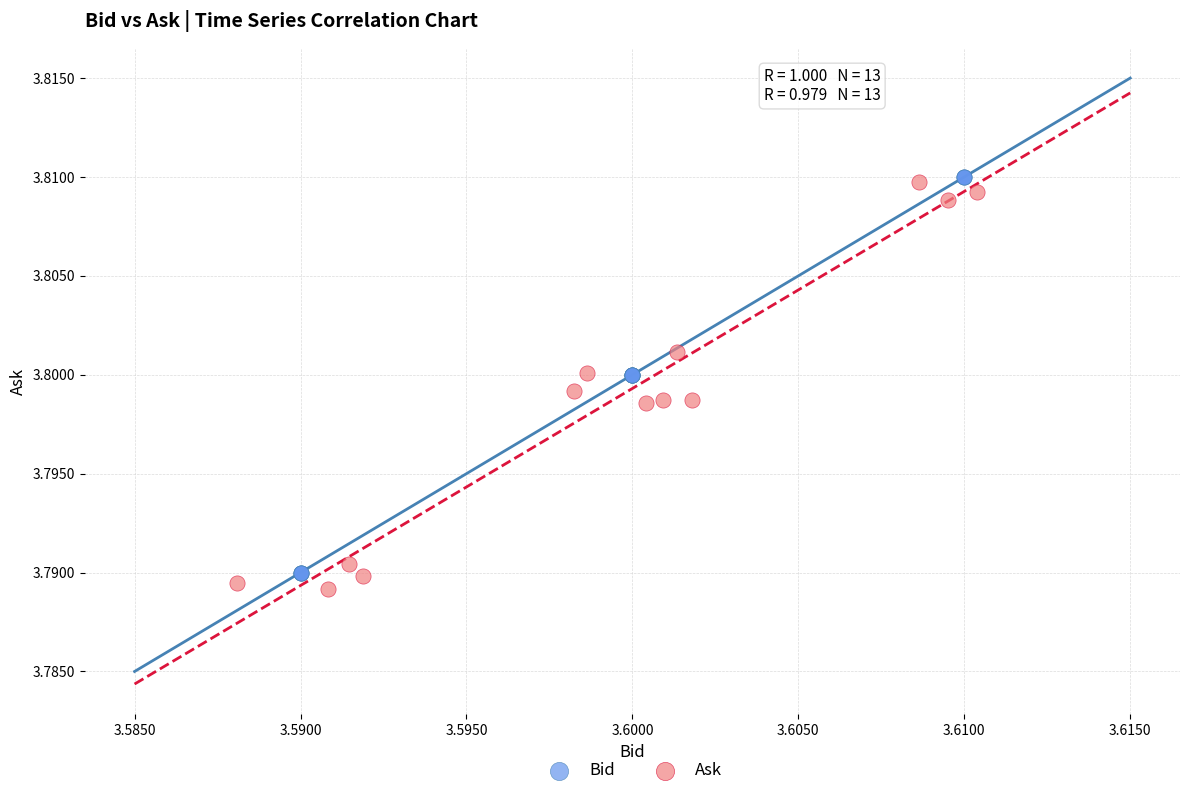

What are all the series names shown in the legend?

Bid, Ask